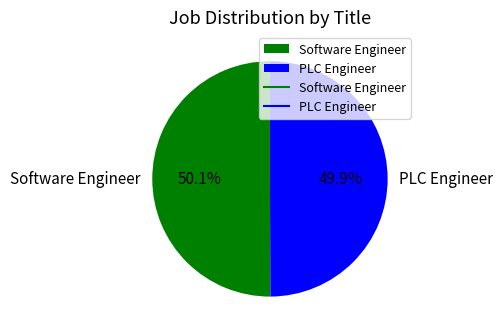

True or false: PLC Engineer accounts for 50% of the total.

True